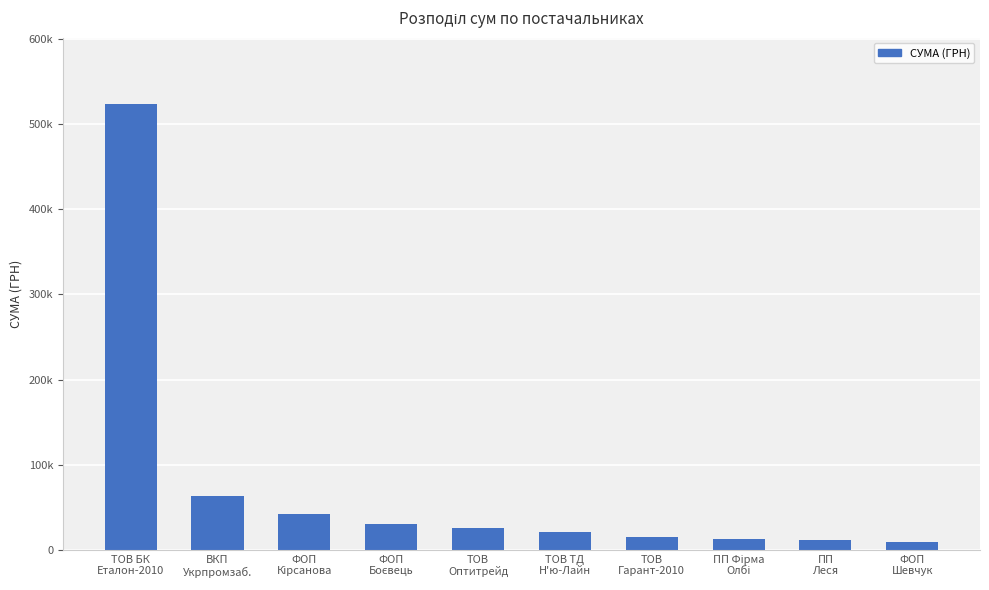

What is the change in value from ТОВ
Гарант-2010 to ПП Фірма
Олбі?

-1858.1